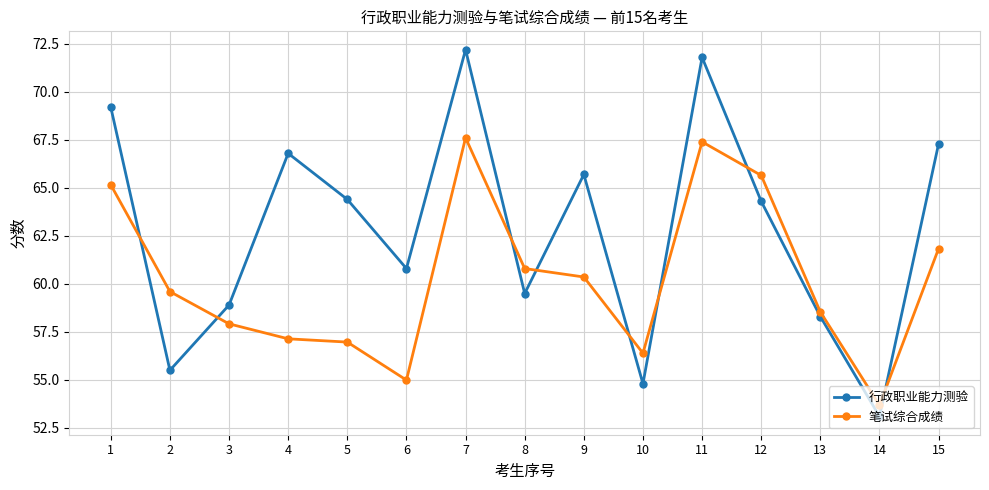

At which label does 笔试综合成绩 reach its minimum?

14